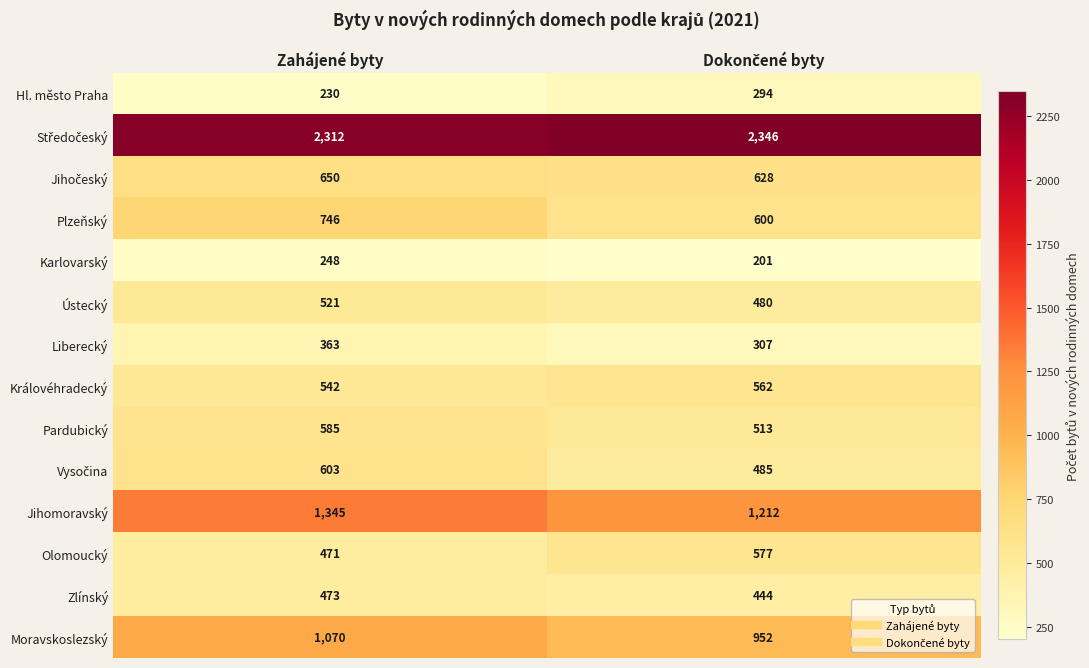

Is it true that Hl. město Praha equals 230 at Zahájené byty?

True